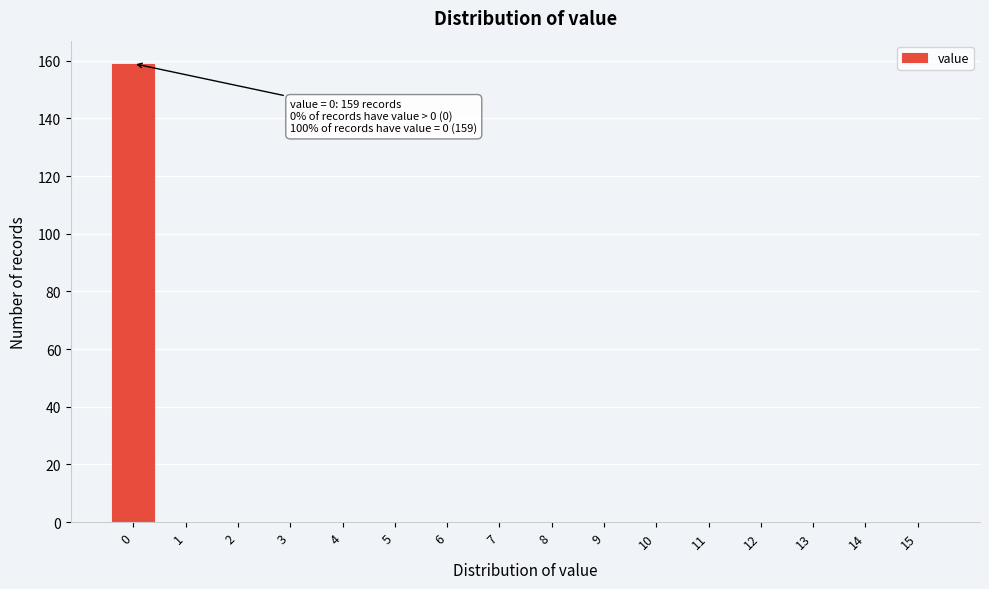

Reading left to right, what are all the values shown in this chart?

0=159	1=0	2=0	3=0	4=0	5=0	6=0	7=0	8=0	9=0	10=0	11=0	12=0	13=0	14=0	15=0